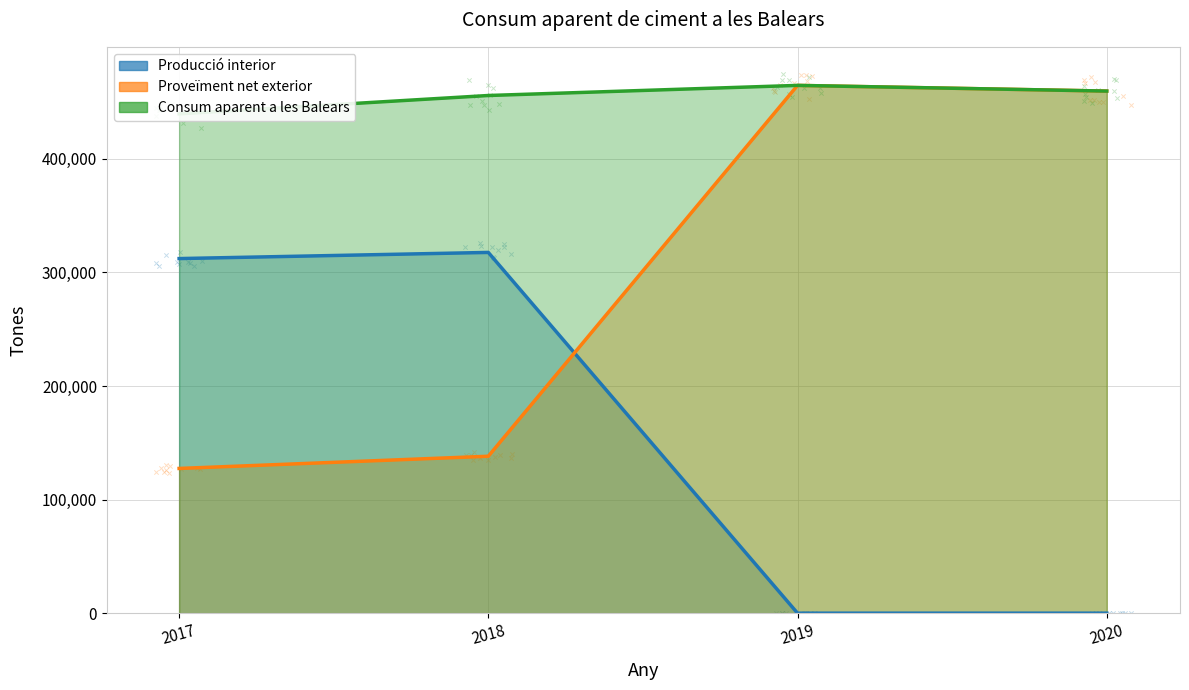

What are all the series names shown in the legend?

Producció interior, Proveïment net exterior, Consum aparent a les Balears